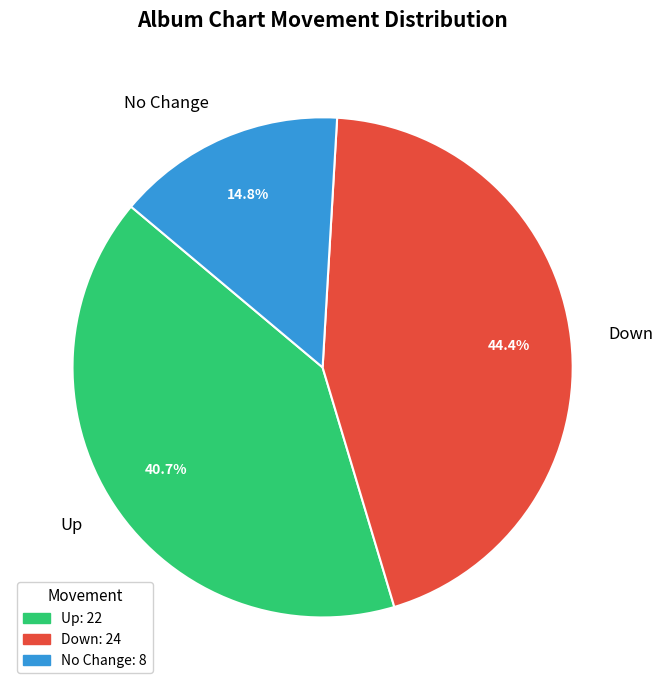

Is there a majority slice in this chart?

No